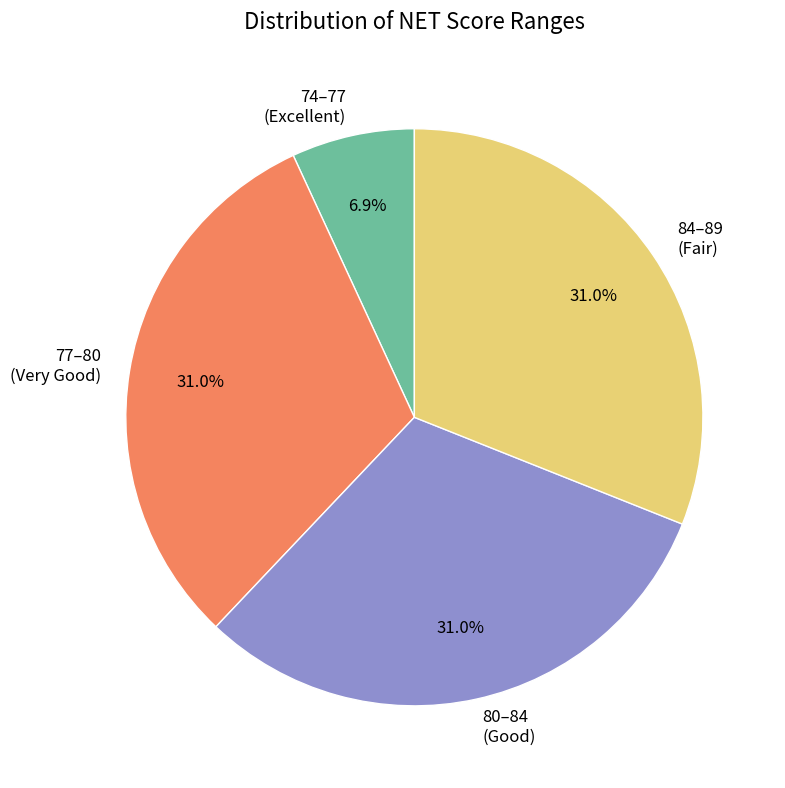

Is there any slice that represents more than half of the pie?

No